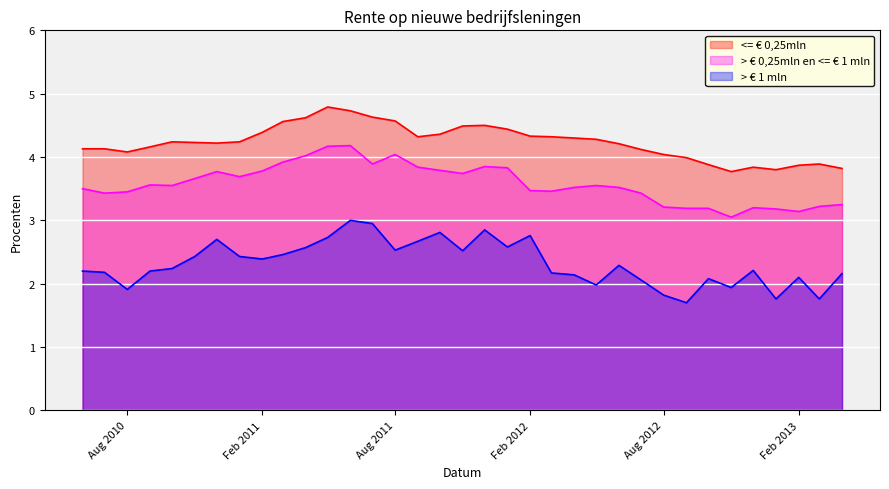

Is the value of > € 0,25mln en <= € 1 mln at 2011-05-01 greater than the value of > € 1 mln at 2013-03-01?

Yes